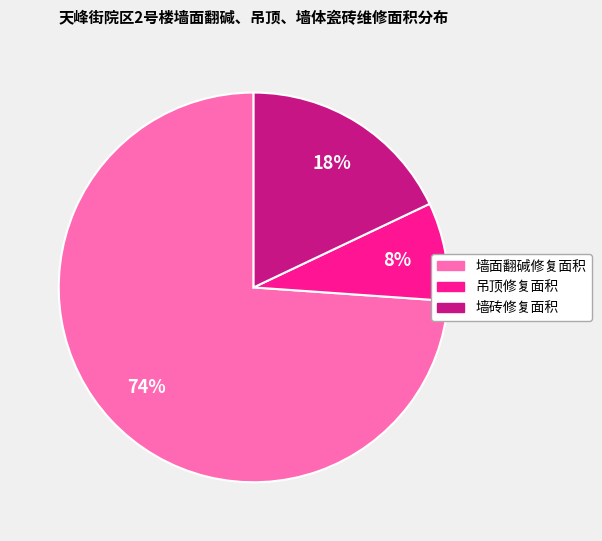

Rank the categories by value from lowest to highest.

吊顶修复面积, 墙砖修复面积, 墙面翻碱修复面积